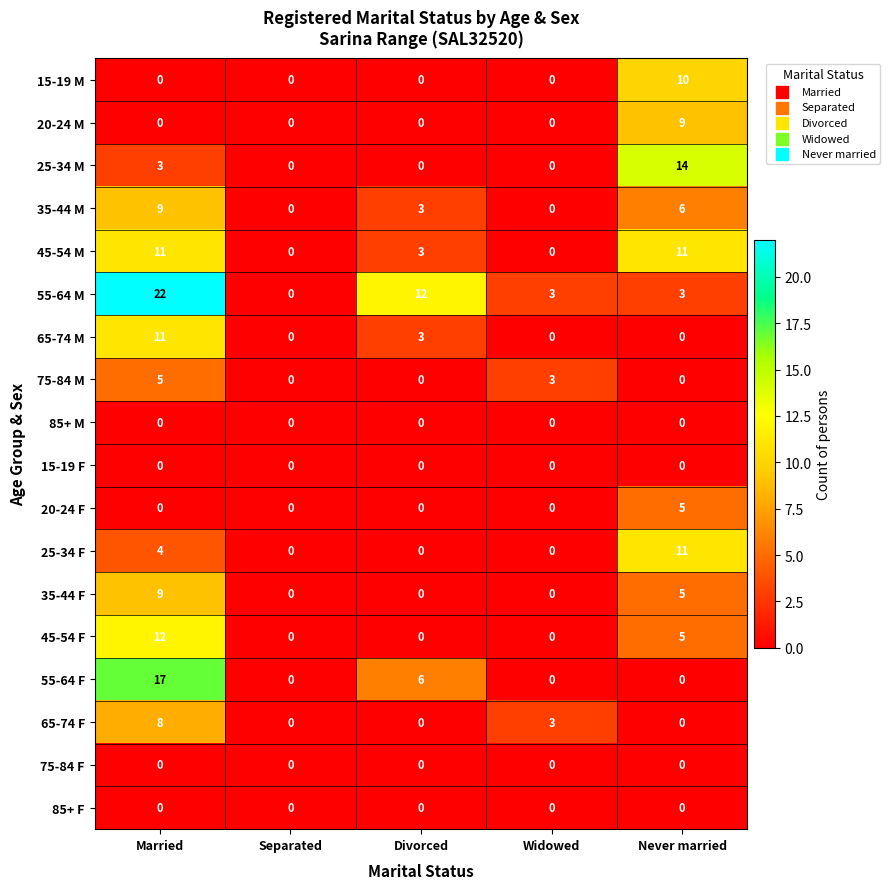

What is the total value across all series at Married?

111